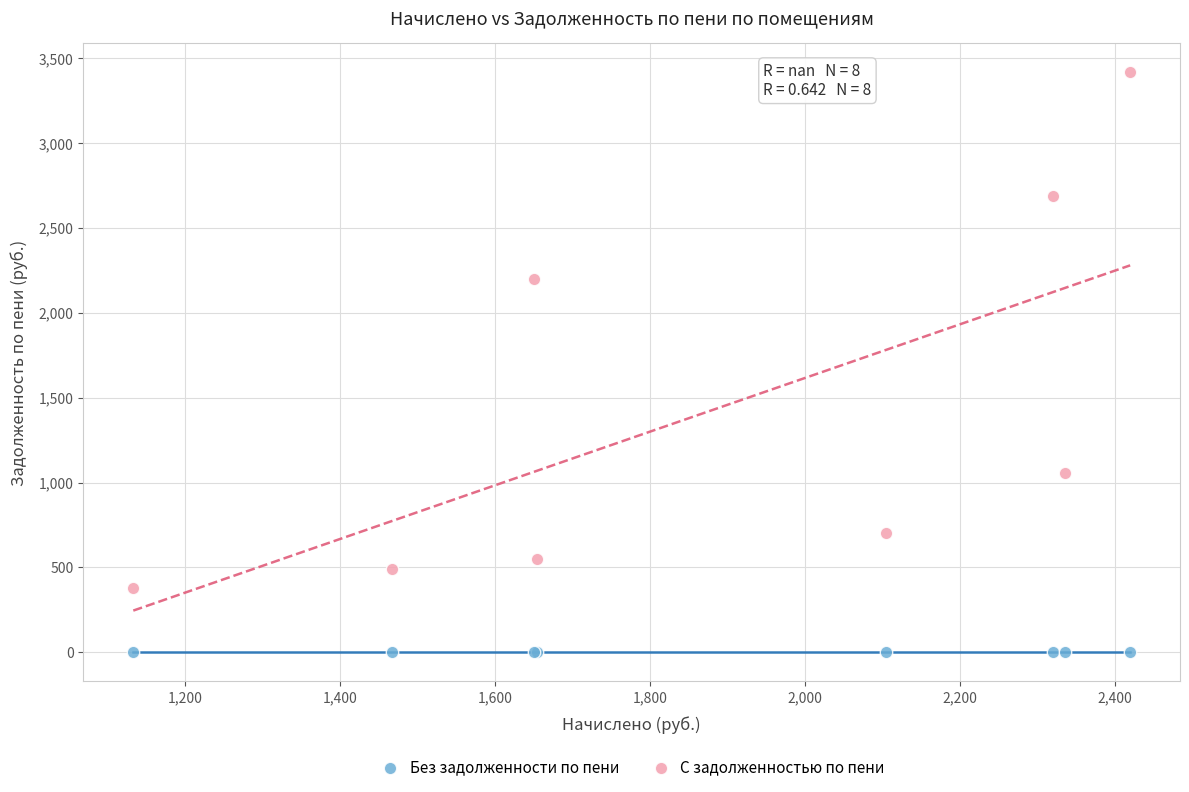

Which series contains the highest Y value?

С задолженностью по пени